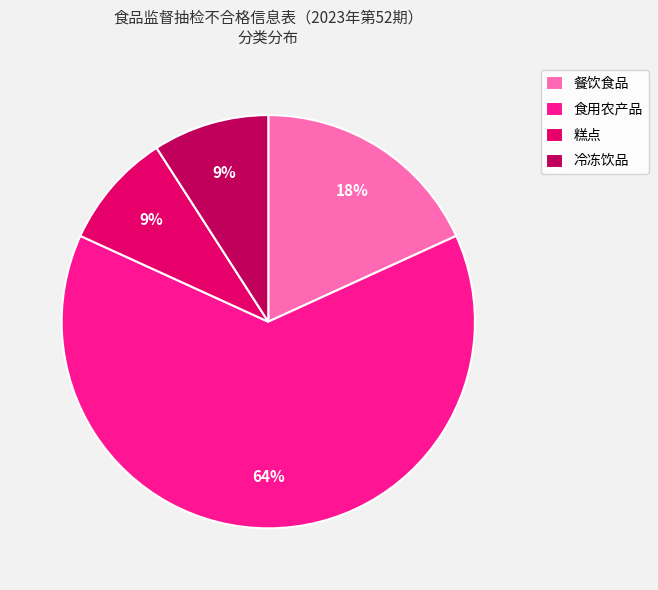

Approximately how many times larger is the value at 冷冻饮品 compared to 餐饮食品?

0.5